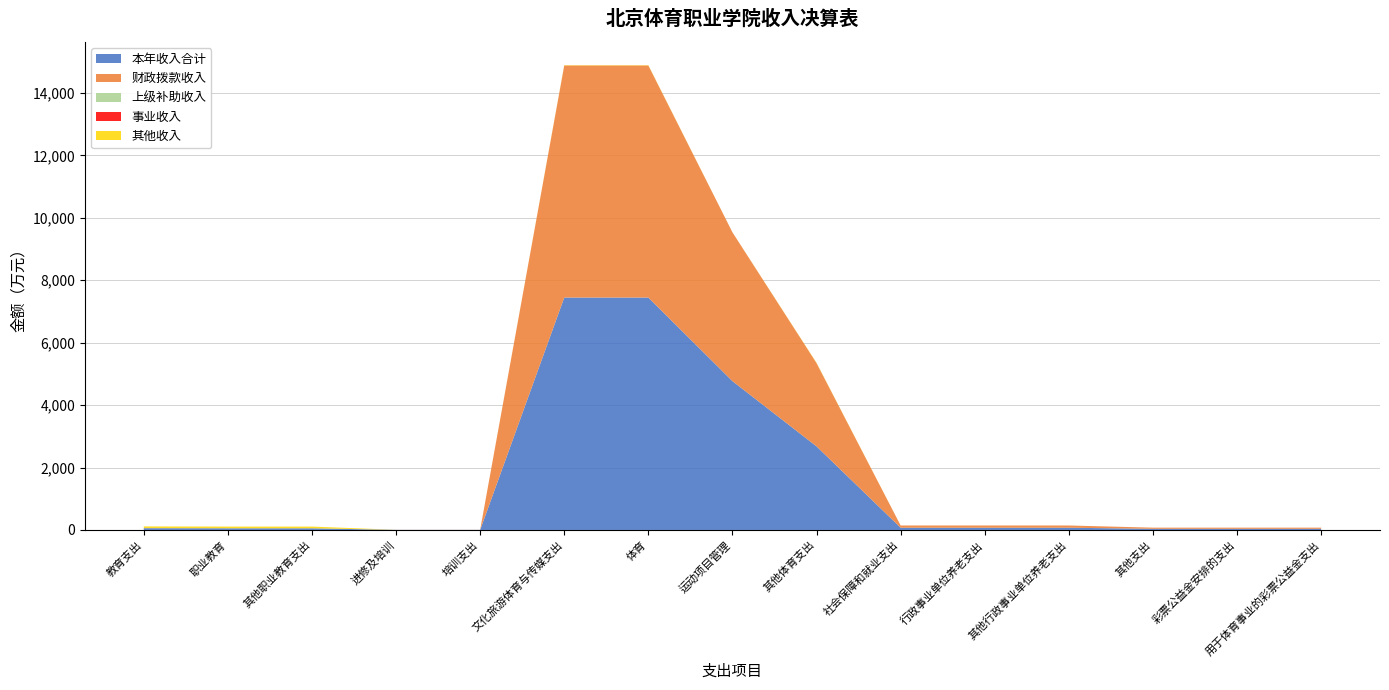

Reading right to left, transcribe all the data shown in this chart.

本年收入合计: 用于体育事业的彩票公益金支出=37.0	彩票公益金安排的支出=37.0	其他支出=37.0	其他行政事业单位养老支出=71.8	行政事业单位养老支出=71.8	社会保障和就业支出=71.8	其他体育支出=2678.4	运动项目管理=4768.3	体育=7446.6	文化旅游体育与传媒支出=7446.6	培训支出=2.8	进修及培训=2.8	其他职业教育支出=54.3	职业教育=54.3	教育支出=57.1
财政拨款收入: 用于体育事业的彩票公益金支出=37.0	彩票公益金安排的支出=37.0	其他支出=37.0	其他行政事业单位养老支出=71.8	行政事业单位养老支出=71.8	社会保障和就业支出=71.8	其他体育支出=2667.5	运动项目管理=4768.3	体育=7435.8	文化旅游体育与传媒支出=7435.8	培训支出=2.8	进修及培训=2.8	其他职业教育支出=0.0	职业教育=0.0	教育支出=2.8
上级补助收入: 用于体育事业的彩票公益金支出=0.0	彩票公益金安排的支出=0.0	其他支出=0.0	其他行政事业单位养老支出=0.0	行政事业单位养老支出=0.0	社会保障和就业支出=0.0	其他体育支出=0.0	运动项目管理=0.0	体育=0.0	文化旅游体育与传媒支出=0.0	培训支出=0.0	进修及培训=0.0	其他职业教育支出=0.0	职业教育=0.0	教育支出=0.0
事业收入: 用于体育事业的彩票公益金支出=0.0	彩票公益金安排的支出=0.0	其他支出=0.0	其他行政事业单位养老支出=0.0	行政事业单位养老支出=0.0	社会保障和就业支出=0.0	其他体育支出=0.0	运动项目管理=0.0	体育=0.0	文化旅游体育与传媒支出=0.0	培训支出=0.0	进修及培训=0.0	其他职业教育支出=0.0	职业教育=0.0	教育支出=0.0
其他收入: 用于体育事业的彩票公益金支出=0.0	彩票公益金安排的支出=0.0	其他支出=0.0	其他行政事业单位养老支出=0.0	行政事业单位养老支出=0.0	社会保障和就业支出=0.0	其他体育支出=10.9	运动项目管理=0.0	体育=10.9	文化旅游体育与传媒支出=10.9	培训支出=0.0	进修及培训=0.0	其他职业教育支出=54.3	职业教育=54.3	教育支出=54.3